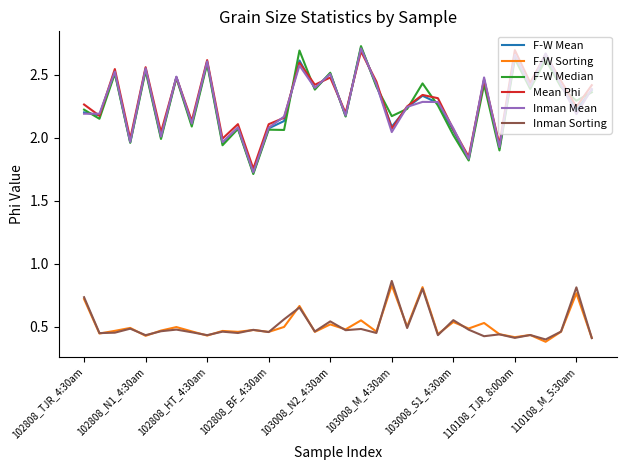

True or false: Inman Sorting and Inman Mean intersect in this chart.

False